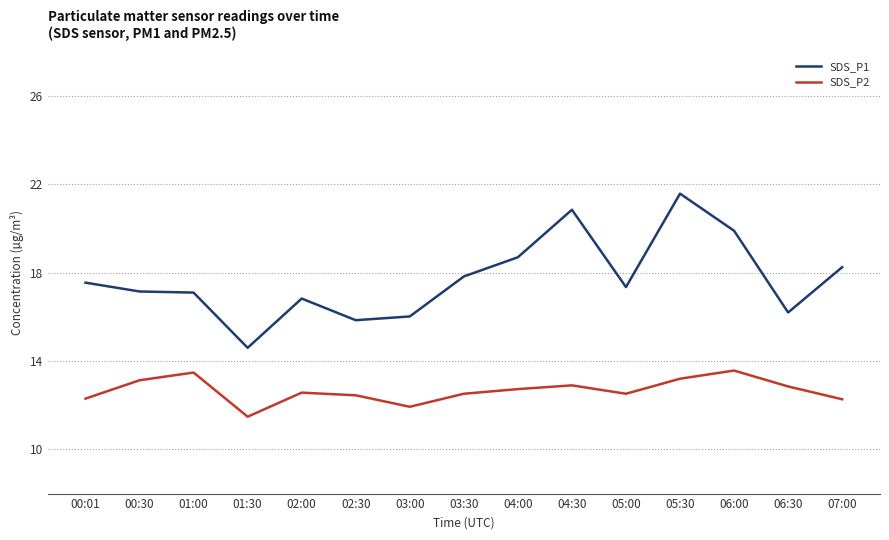

What position from the left is 01:00?

3